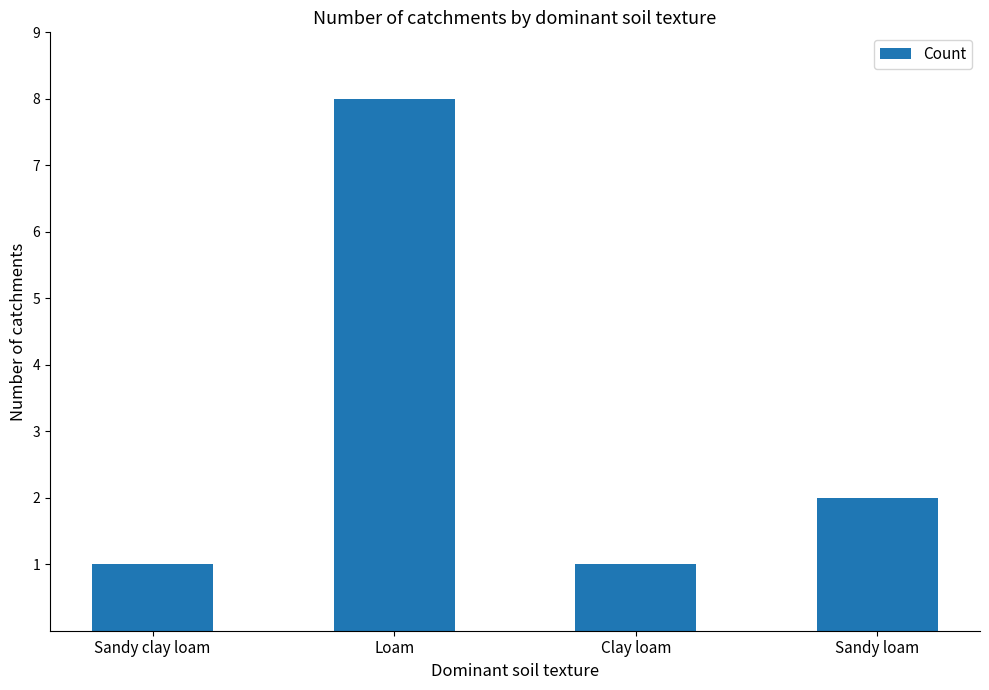

At which label is the value closest to 4?

Sandy loam